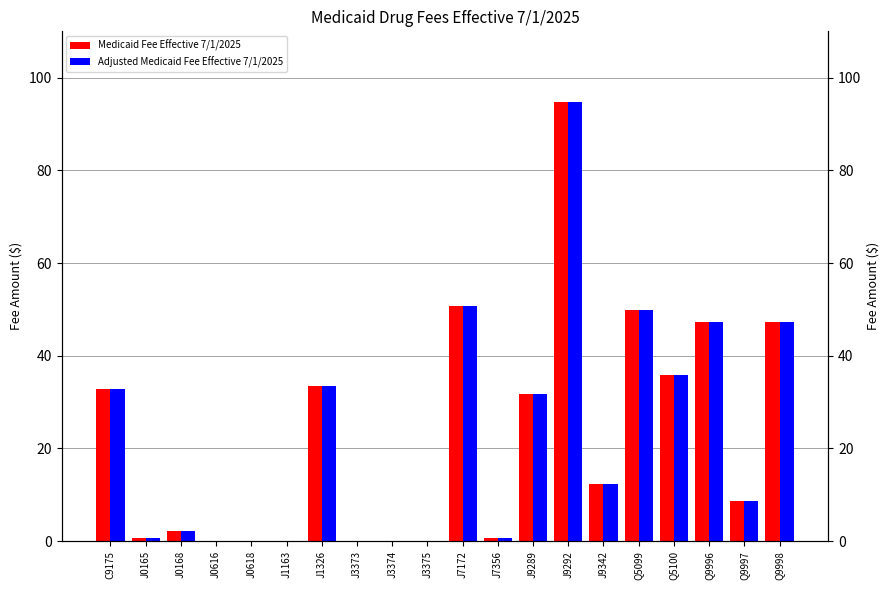

True or false: Adjusted Medicaid Fee Effective 7/1/2025 has a value of 12.2 at J9342.

True